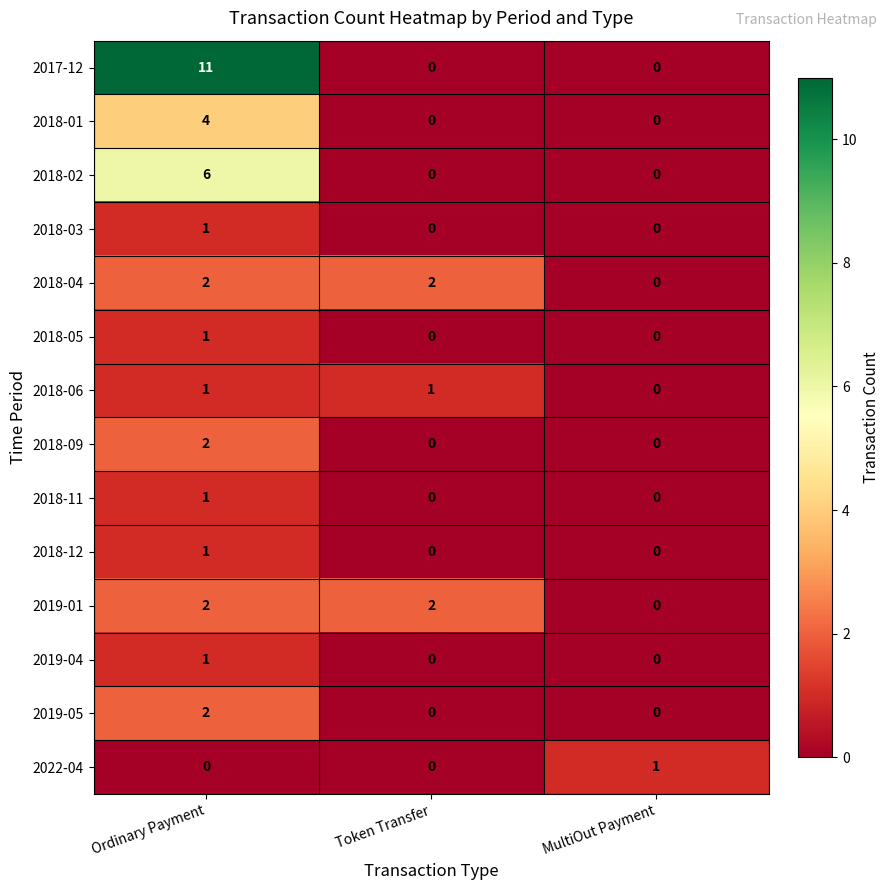

The value of 2022-04 at Token Transfer is 0. True or false?

True